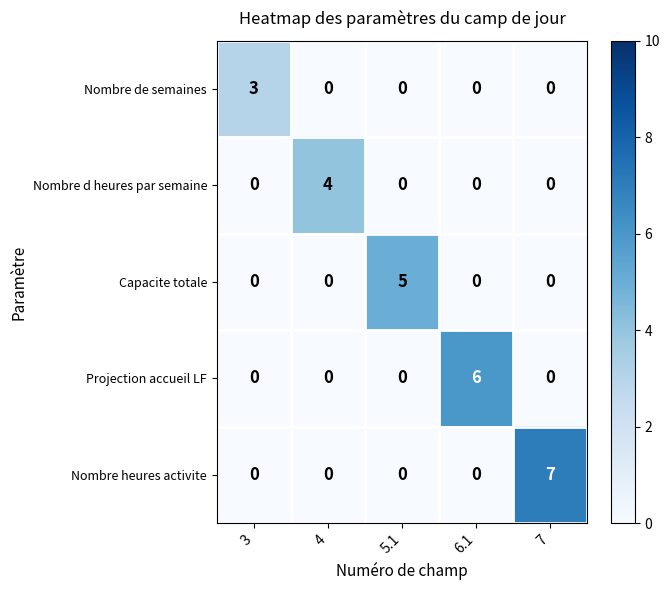

Reading right to left, extract all data points from this chart.

Nombre de semaines: 0	0	0	0	3
Nombre d heures par semaine: 0	0	0	4	0
Capacite totale: 0	0	5	0	0
Projection accueil LF: 0	6	0	0	0
Nombre heures activite: 7	0	0	0	0